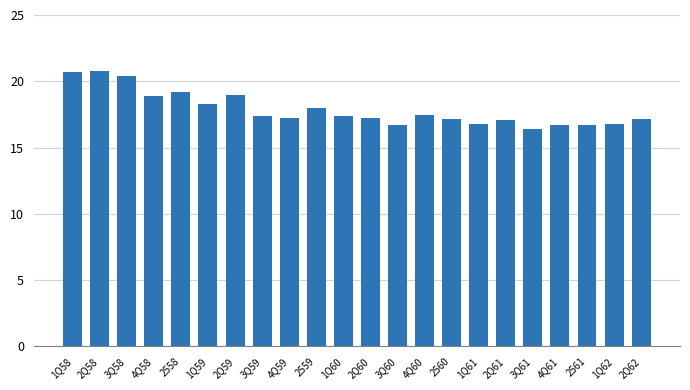

Does the chart contain any negative values?

No